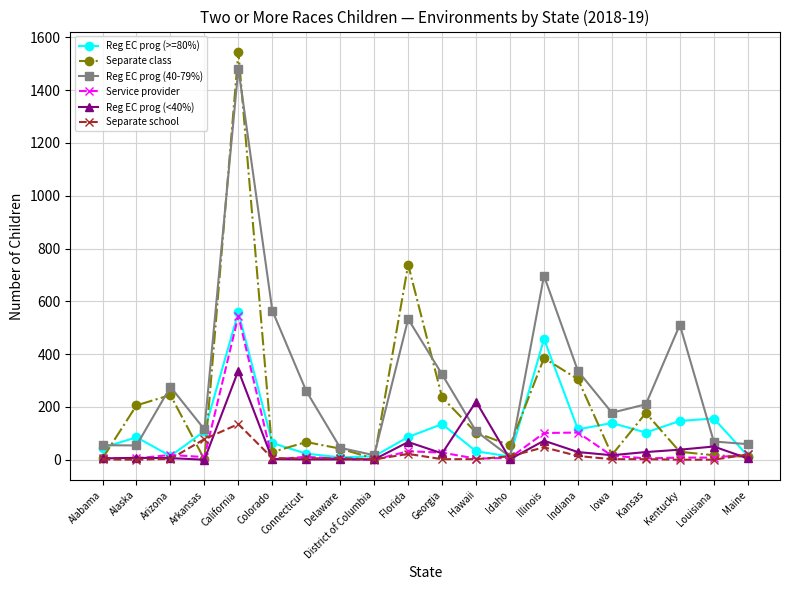

What is the label of the 1st point from the left?

Alabama